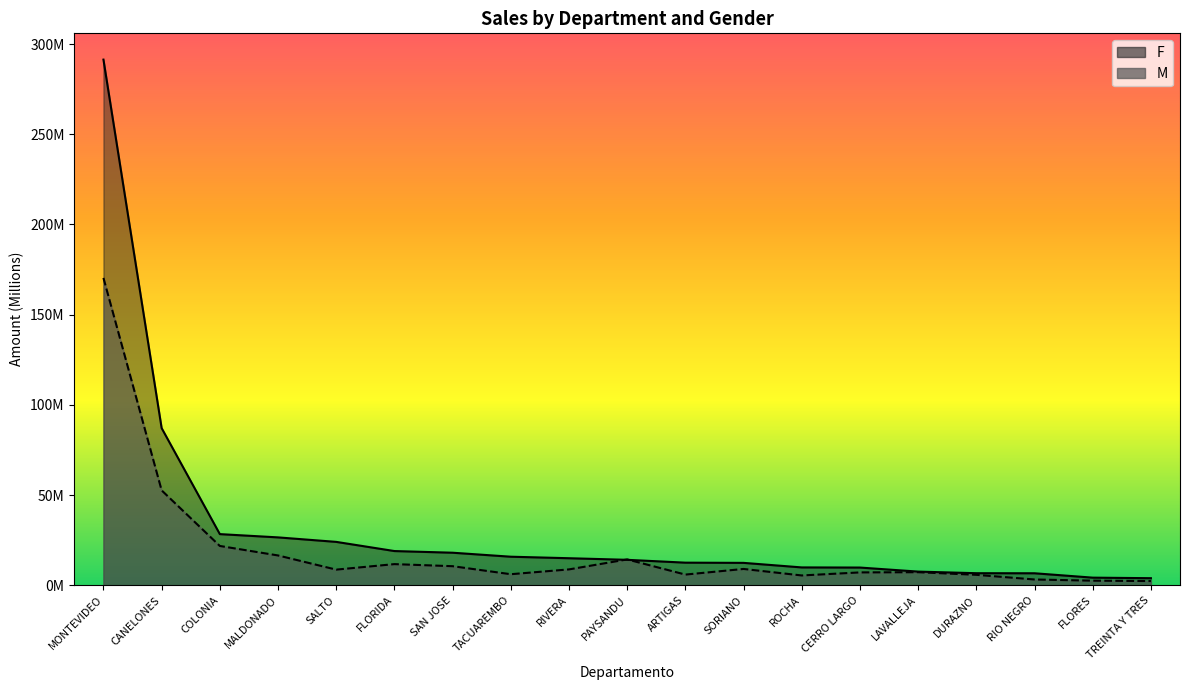

True or false: F has more than 1 interior local peaks.

False